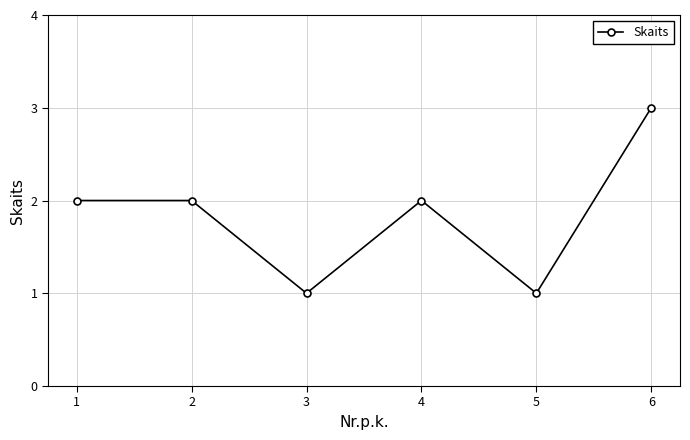

What is the difference between the maximum and minimum values?

2